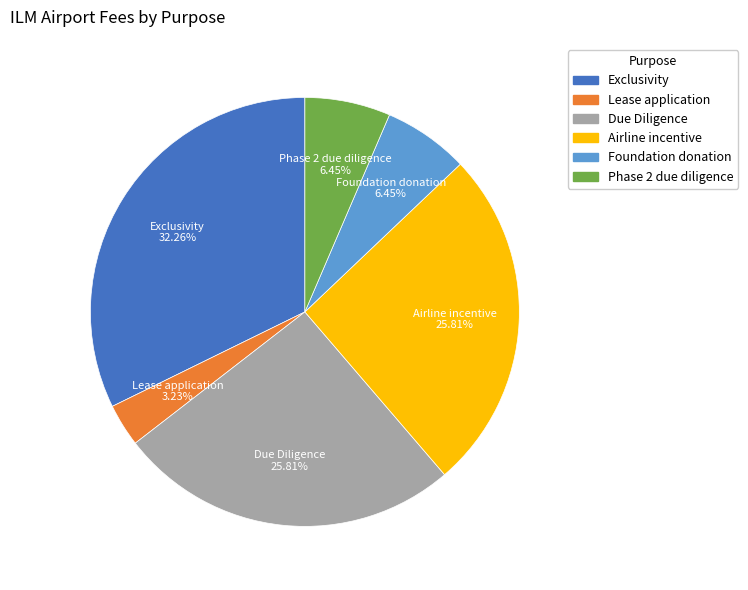

Approximately how many times larger is the value at Airline incentive compared to Exclusivity?

0.8